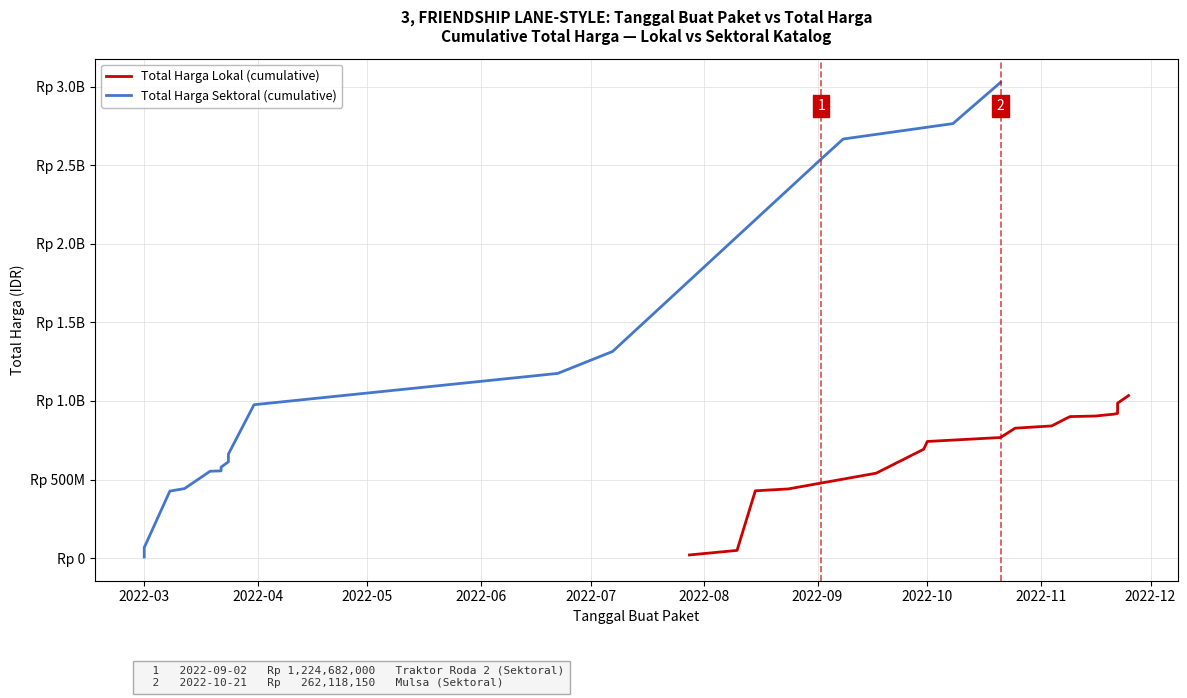

Which category has the lowest value across all series?

2022-03